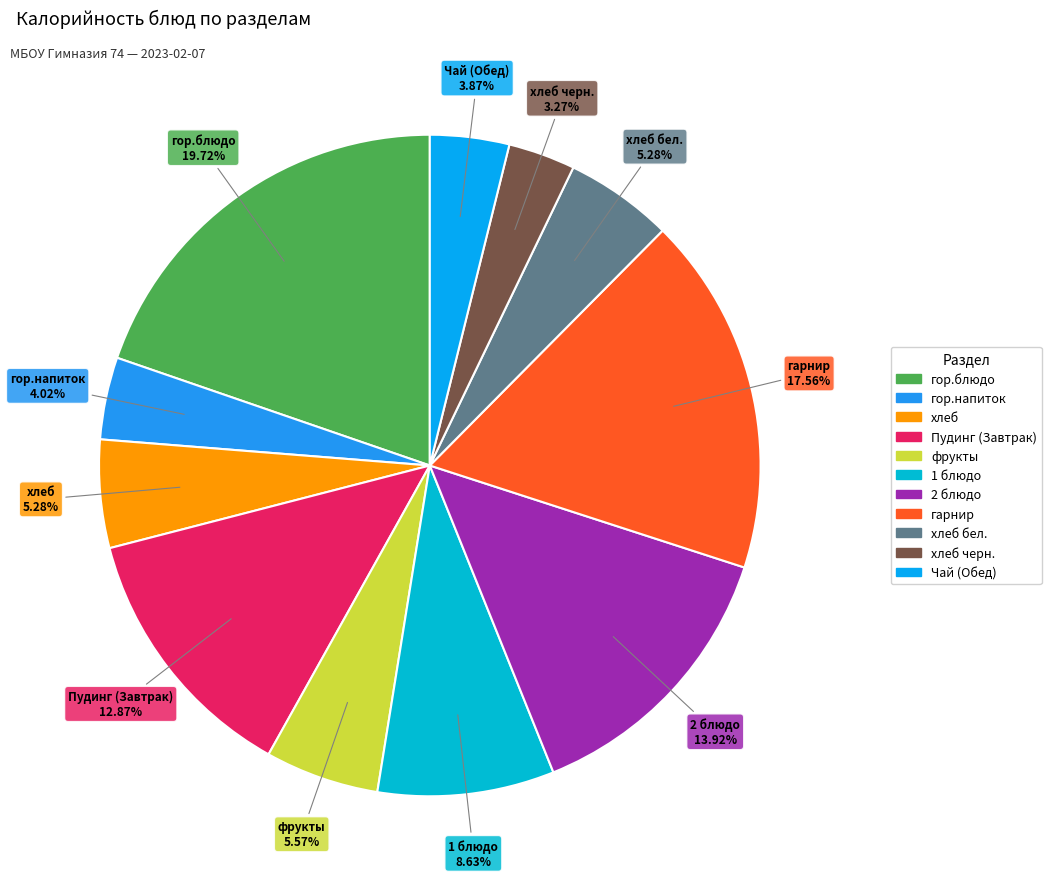

How many segments does this pie chart have?

11